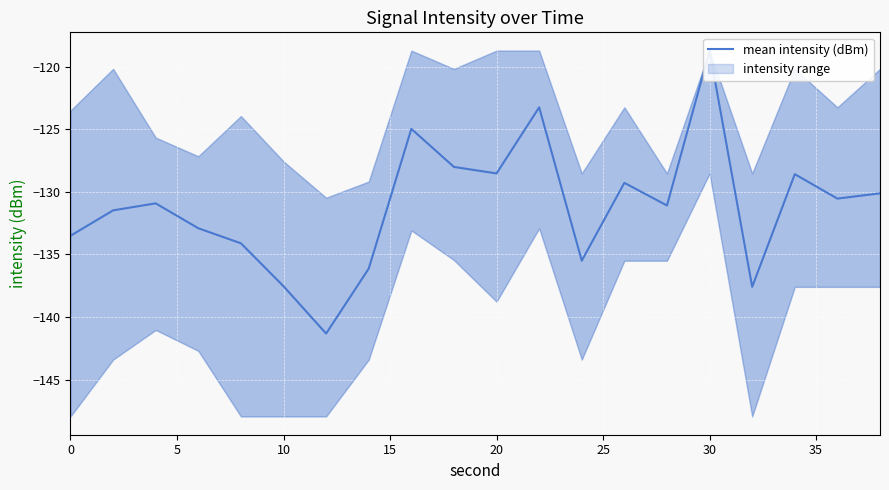

What is the minimum value shown in the chart?

-141.3